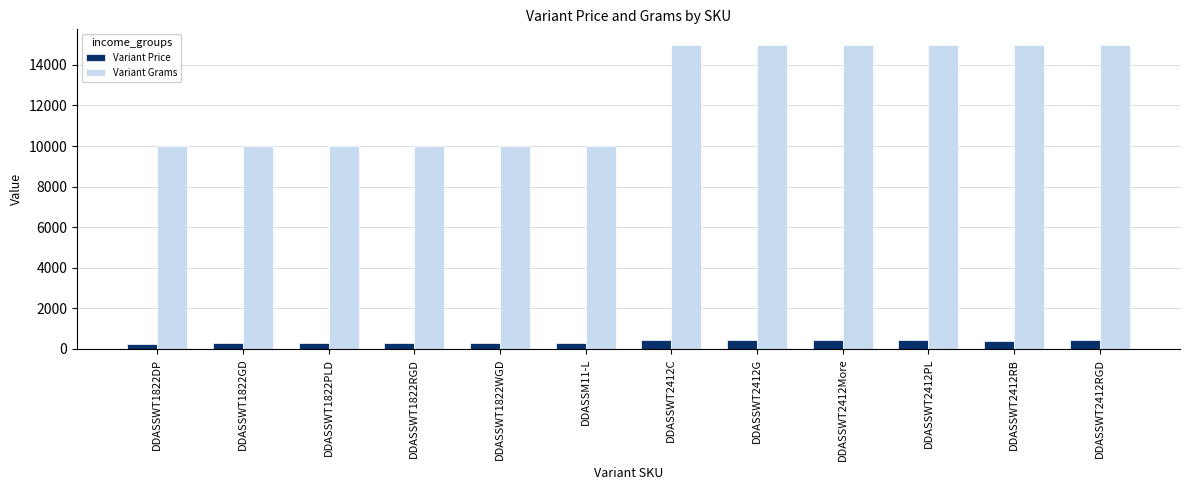

True or false: Variant Price has a value of 437 at DDASSWT2412RGD.

True